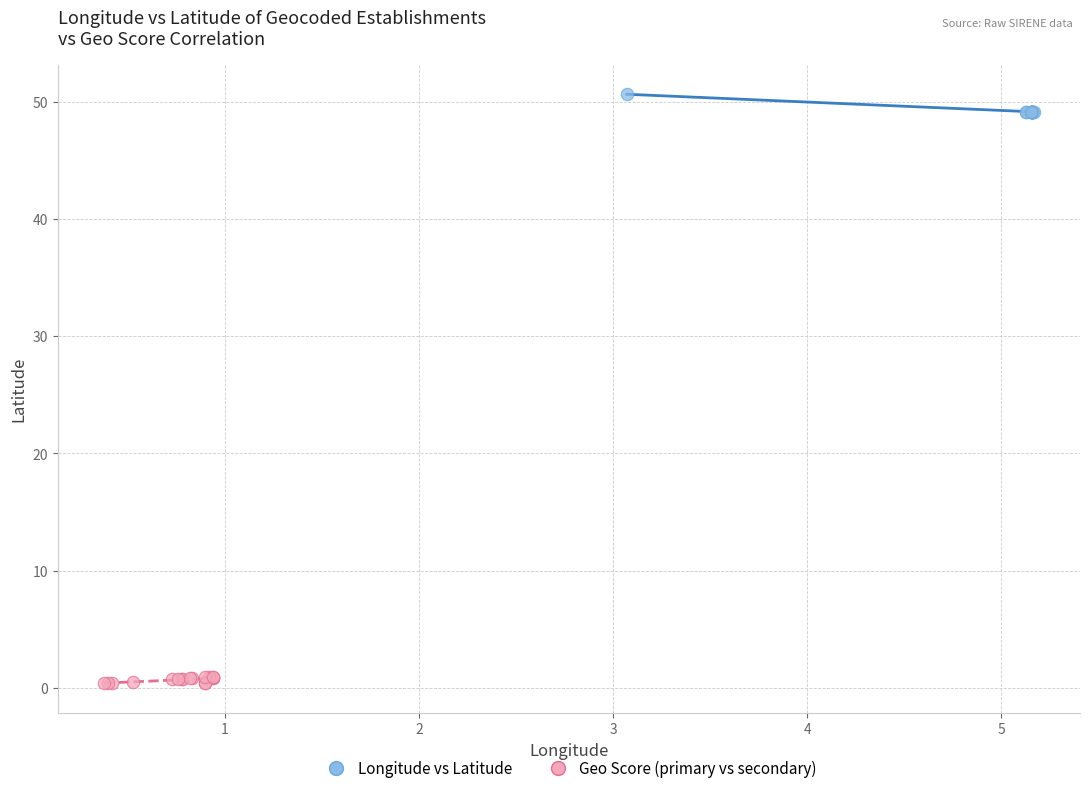

Which series contains the highest Y value?

Longitude vs Latitude